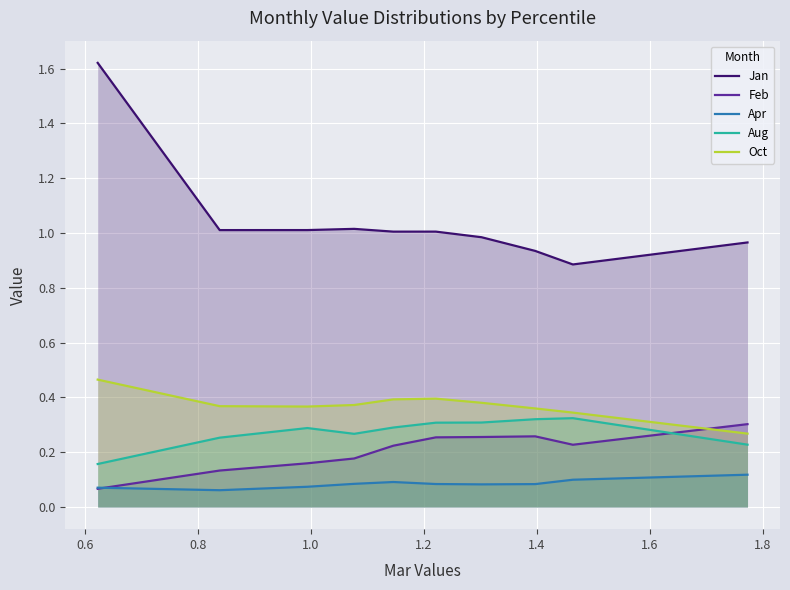

How many interior local peaks does the Apr series have?

1